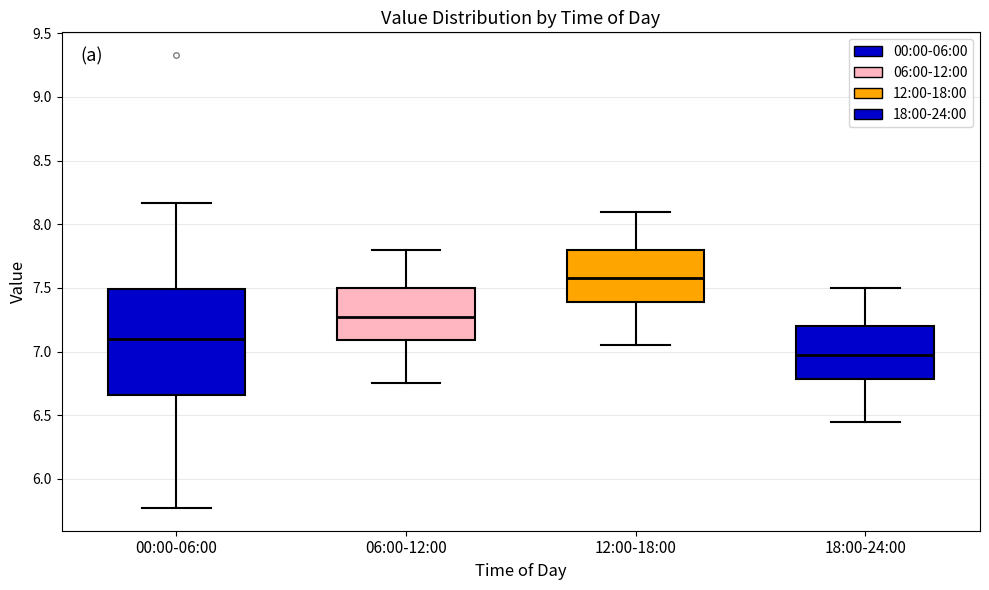

Reading left to right, transcribe this box plot: for each box, give where its median line is, the range the box spans, and where its two whiskers end, as read against the y-axis. The values are not printed on the chart, so give them approximately, as read against the axis.

00:00-06:00: median 7.10, box 6.65 to 7.50, whiskers 5.75 to 8.15
06:00-12:00: median 7.30, box 7.10 to 7.50, whiskers 6.75 to 7.80
12:00-18:00: median 7.60, box 7.40 to 7.80, whiskers 7.05 to 8.10
18:00-24:00: median 7.00, box 6.80 to 7.20, whiskers 6.45 to 7.50